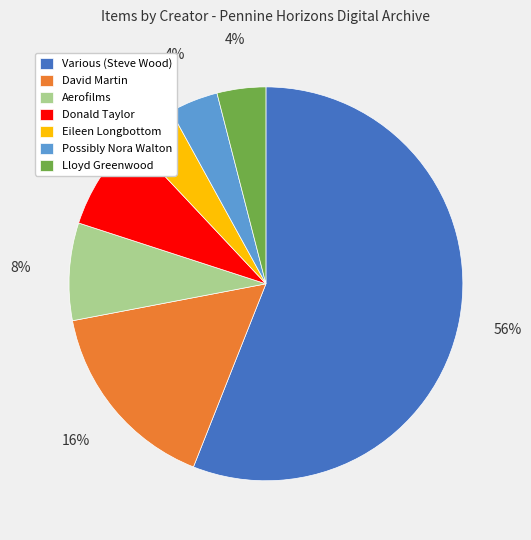

Does any single category account for the majority?

Yes